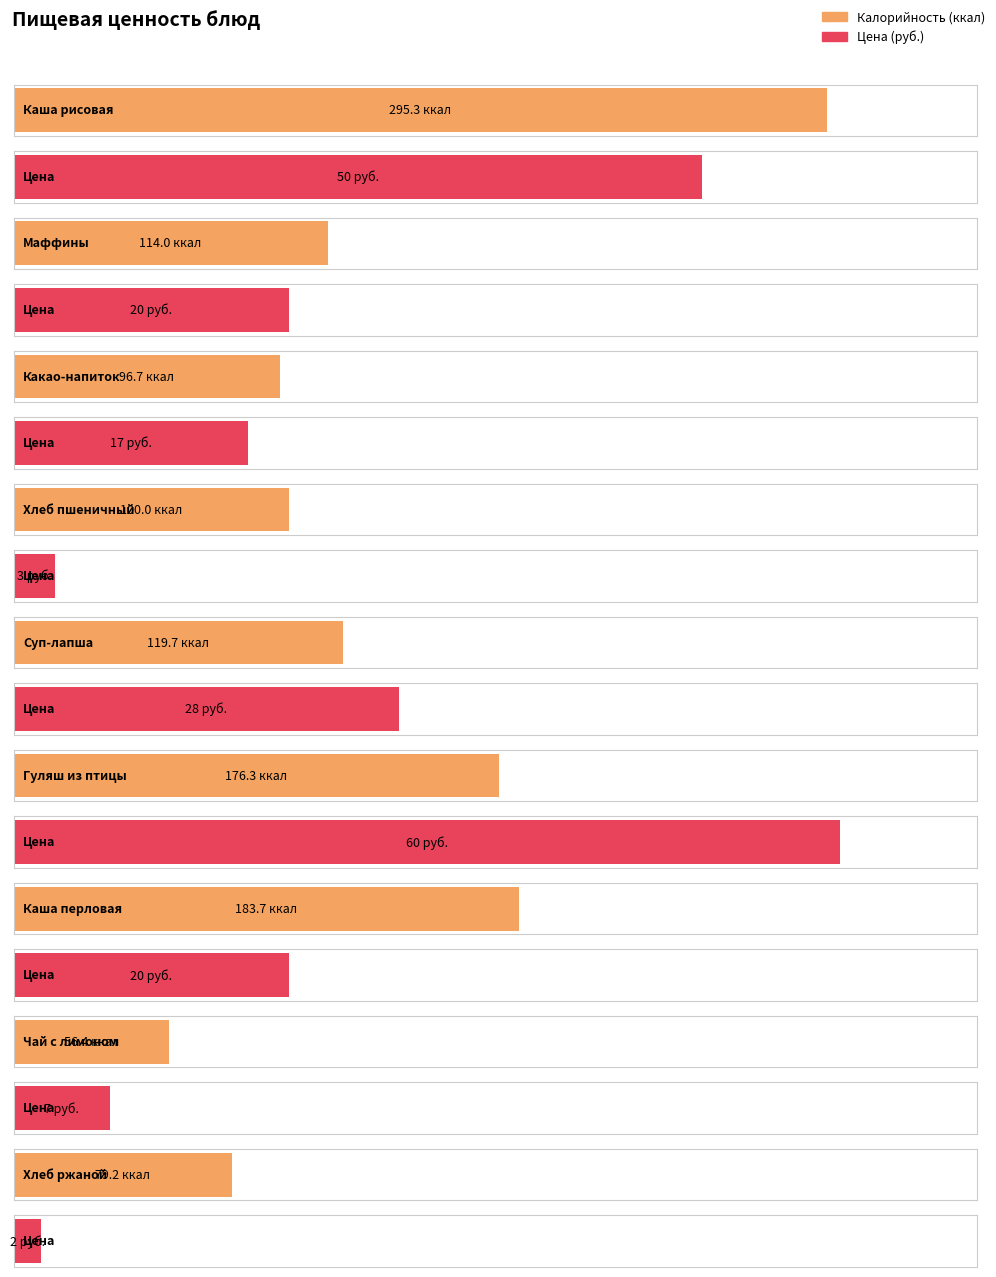

The value of Цена at Хлеб ржаной is 2.0. True or false?

True